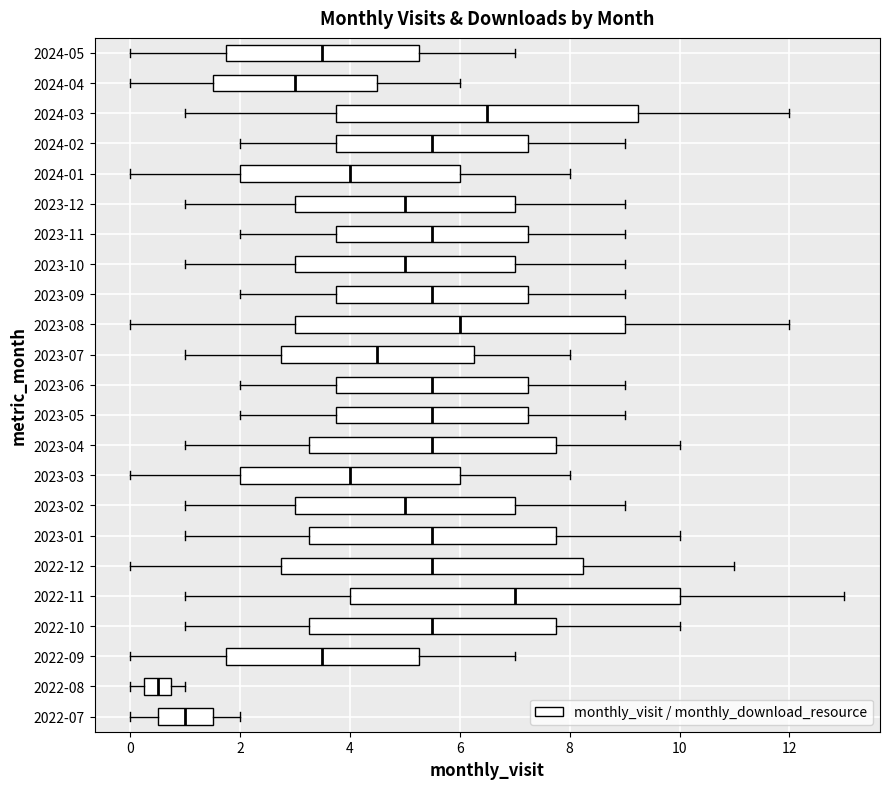

Where does the median line of the box for 2023-10 sit on the x-axis? The values are not printed on the chart, so give them approximately, as read against the axis.

5.0